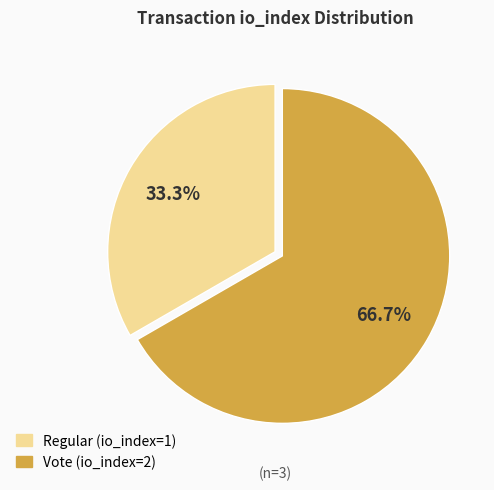

To the nearest percent, what portion does Regular (io_index=1) represent?

33%